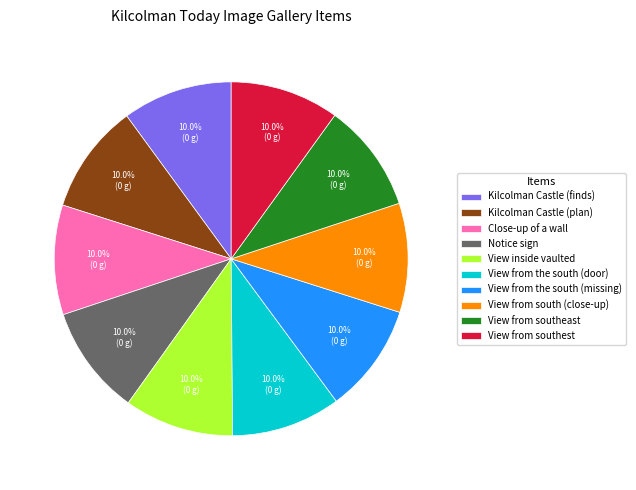

Is Close-up of a wall the majority of the pie?

No